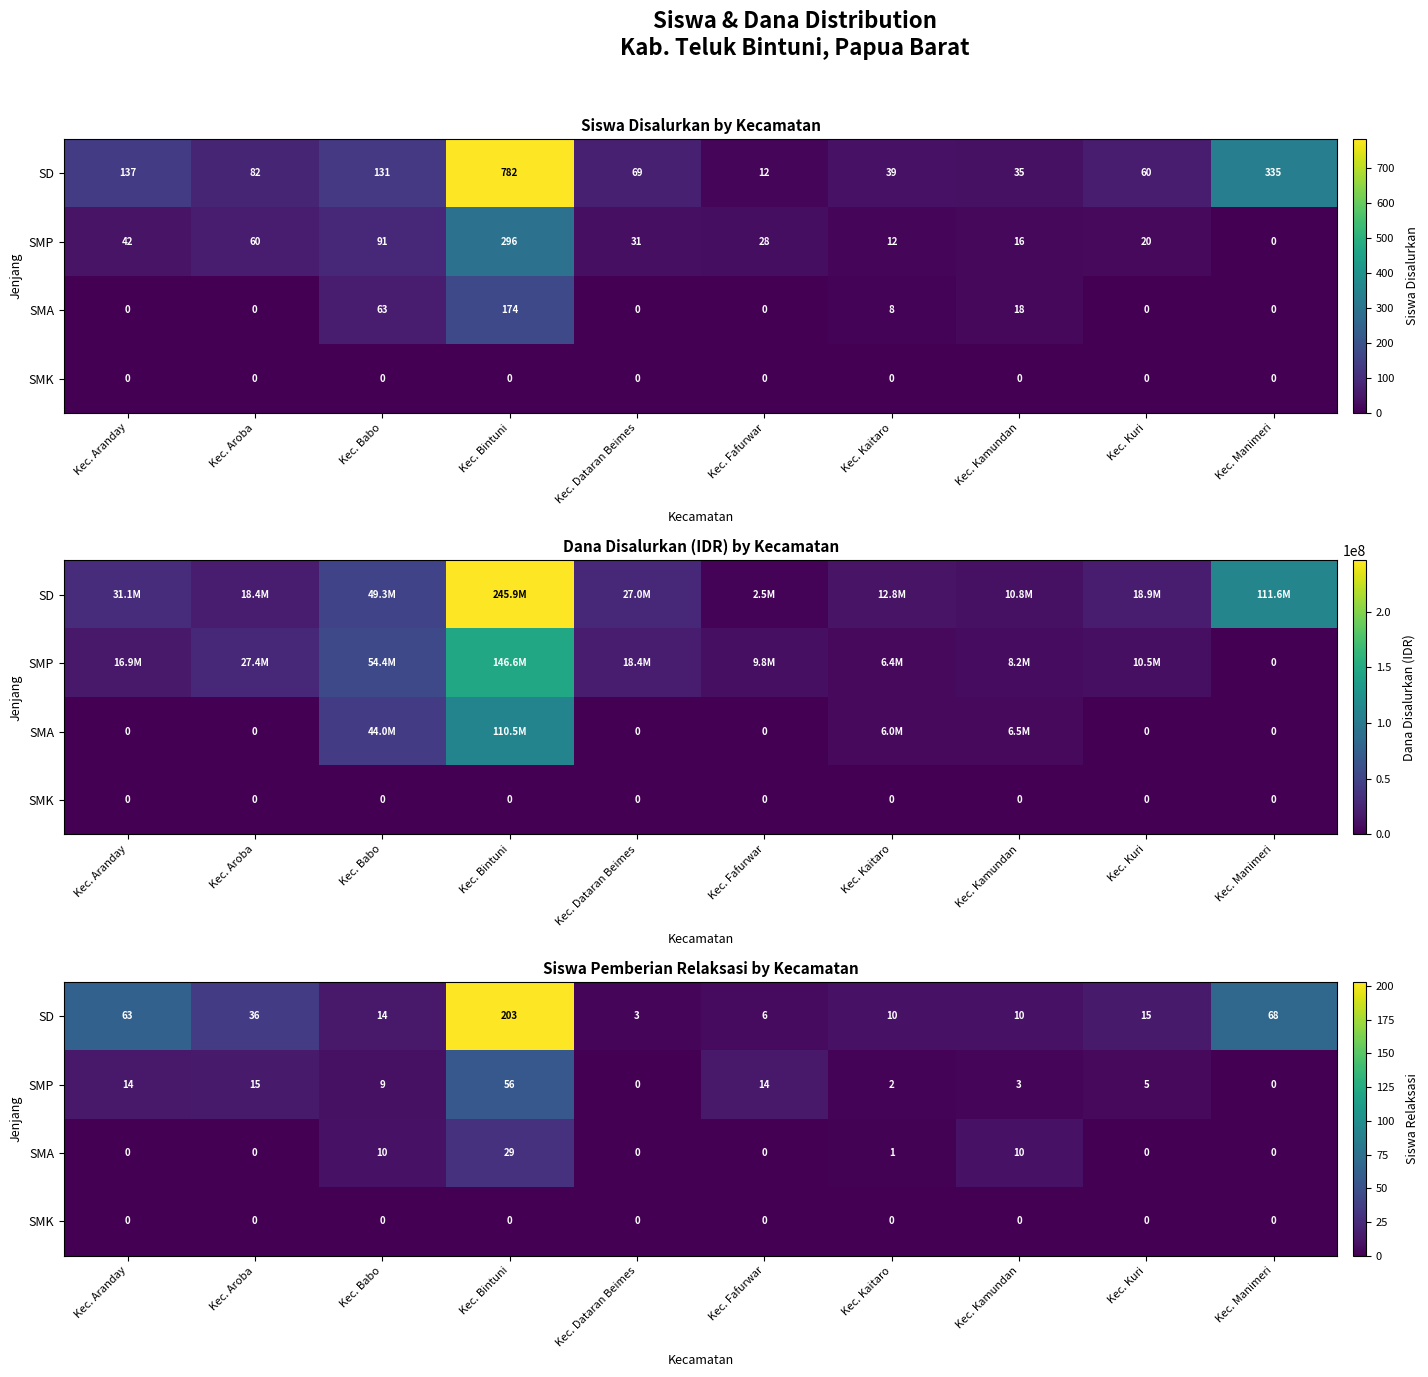

How many series are shown in this chart?

4